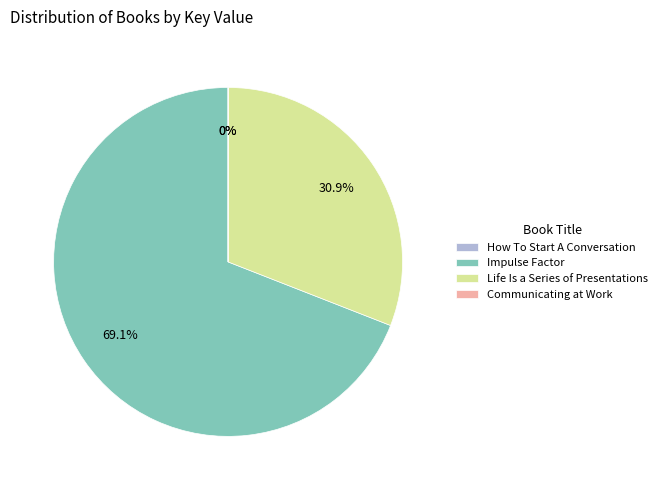

How much of the chart is everything except Life Is a Series of Presentations?

69.1%